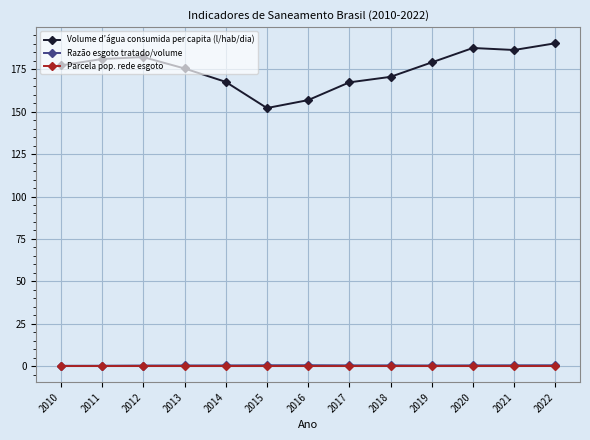

At how many categories does at least one series exceed 132?

13